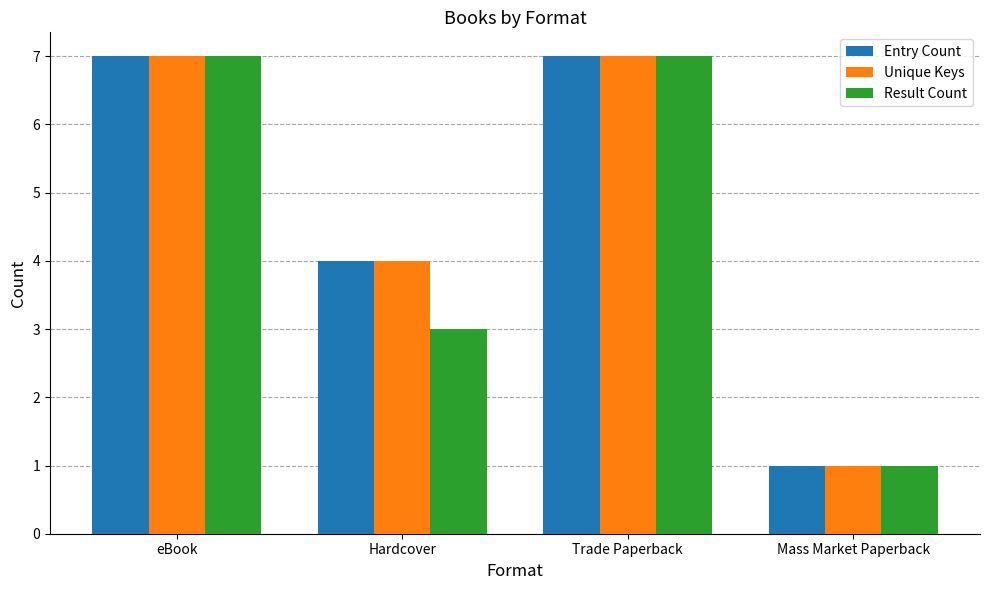

What is the highest value of the Result Count series?

7